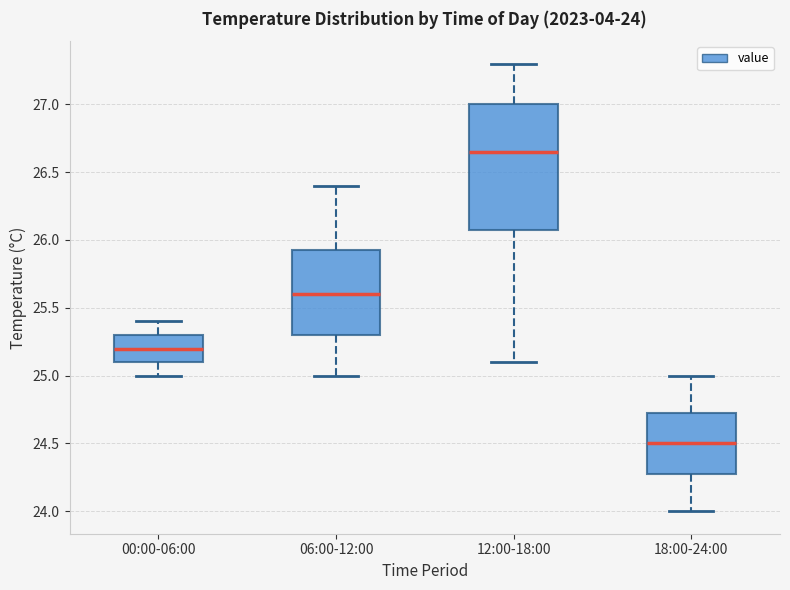

Which box's median line is the highest?

12:00-18:00